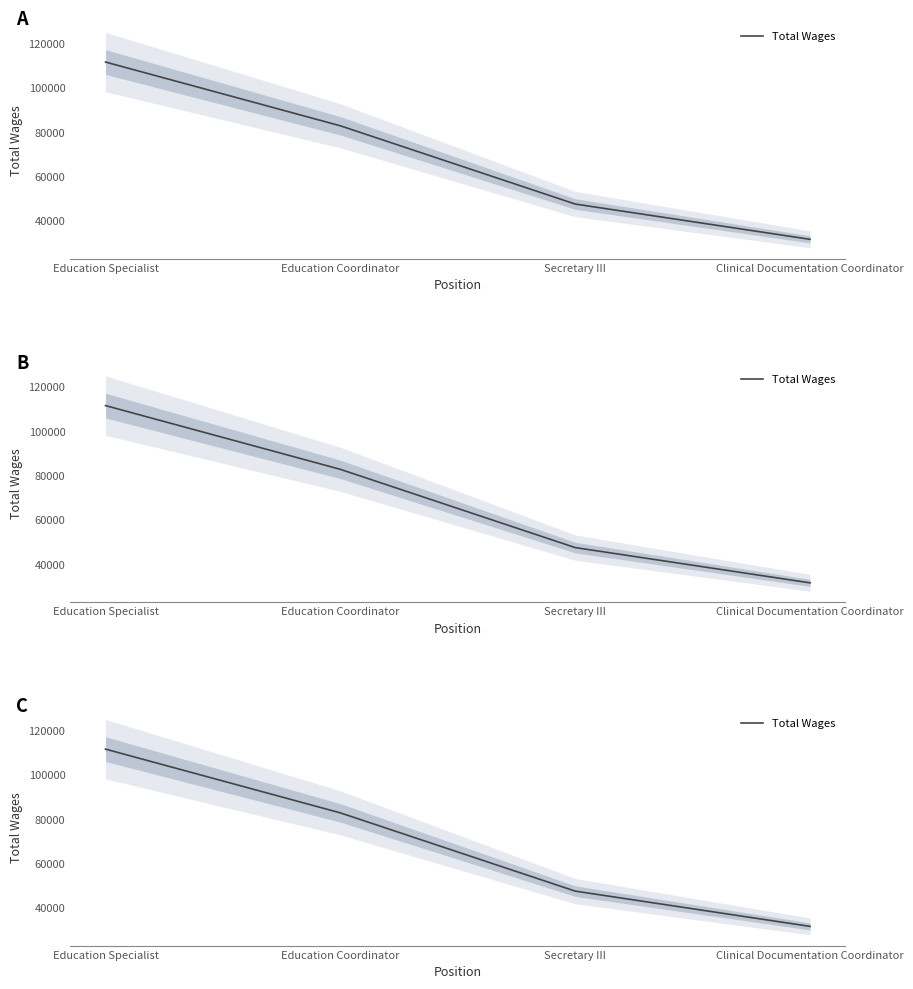

Reading left to right, list all the values displayed in this chart.

111681	82909	47597	31683